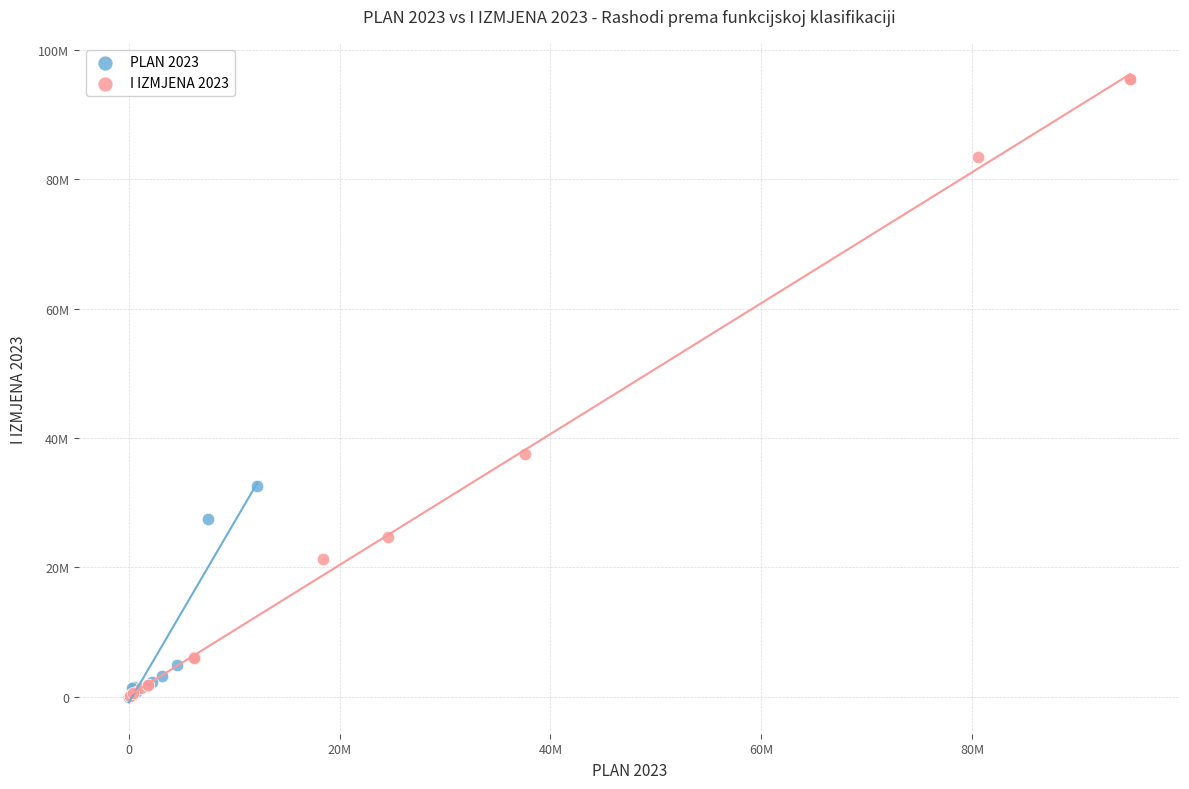

Which series reaches the maximum Y coordinate?

I IZMJENA 2023